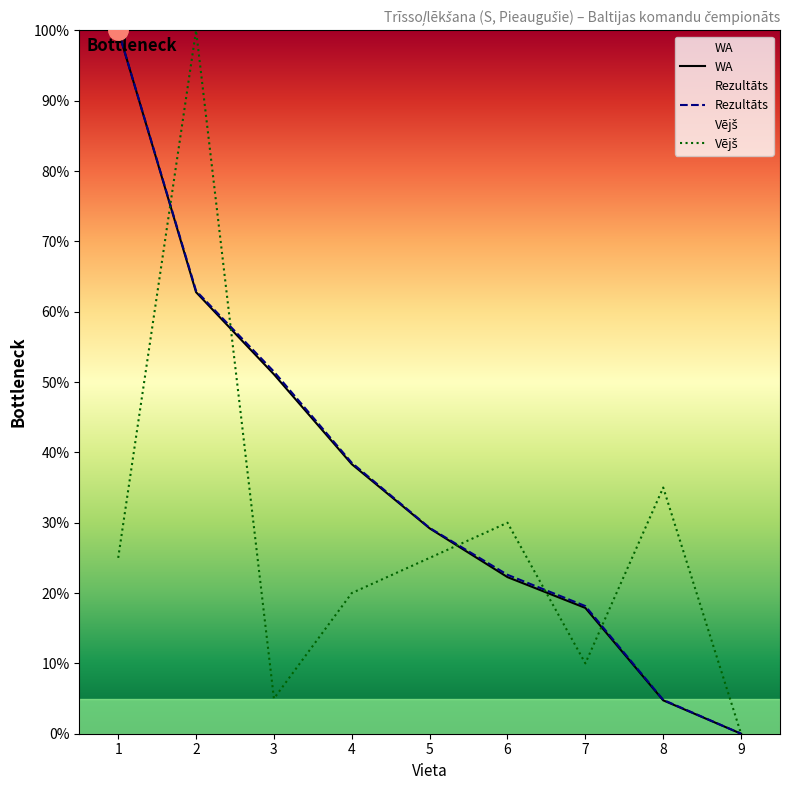

How many categories are shown in the chart?

9